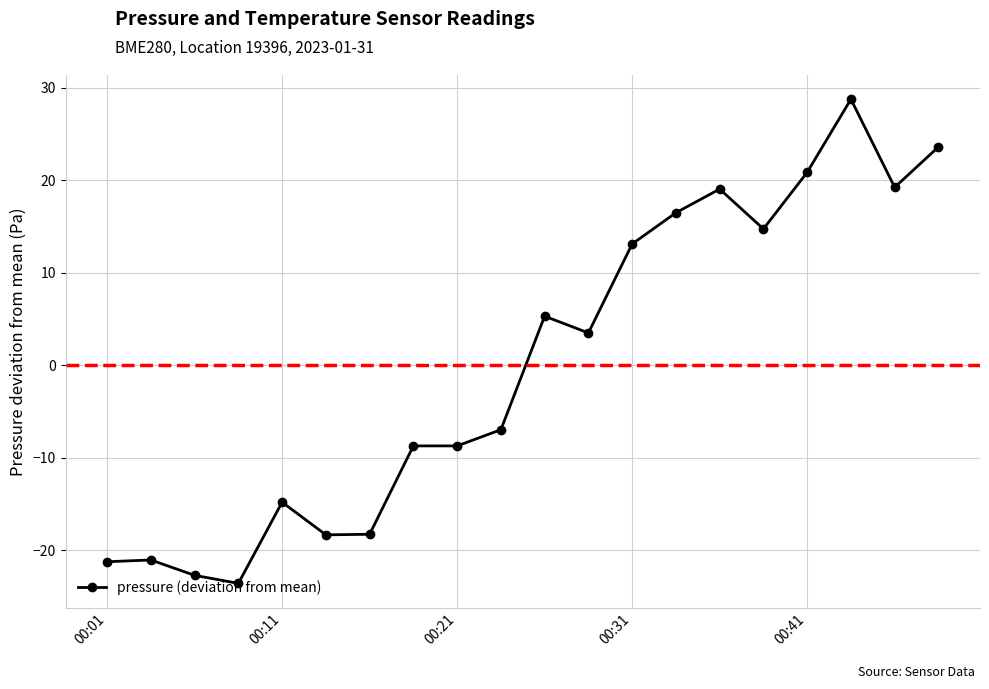

What is the difference between the maximum and minimum values?

52.4